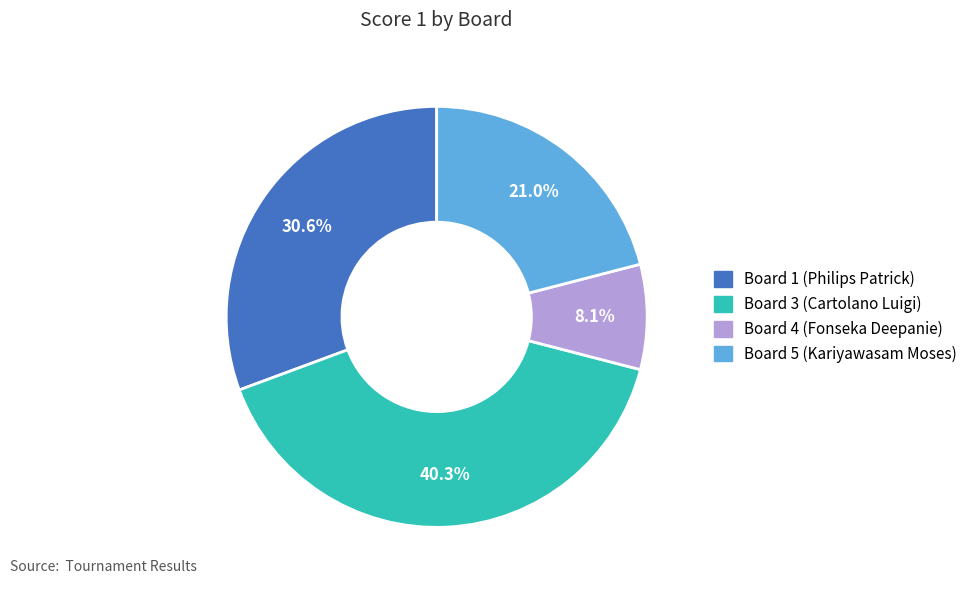

Is it true that Board 4 (Fonseka Deepanie) is 8% of the pie?

True